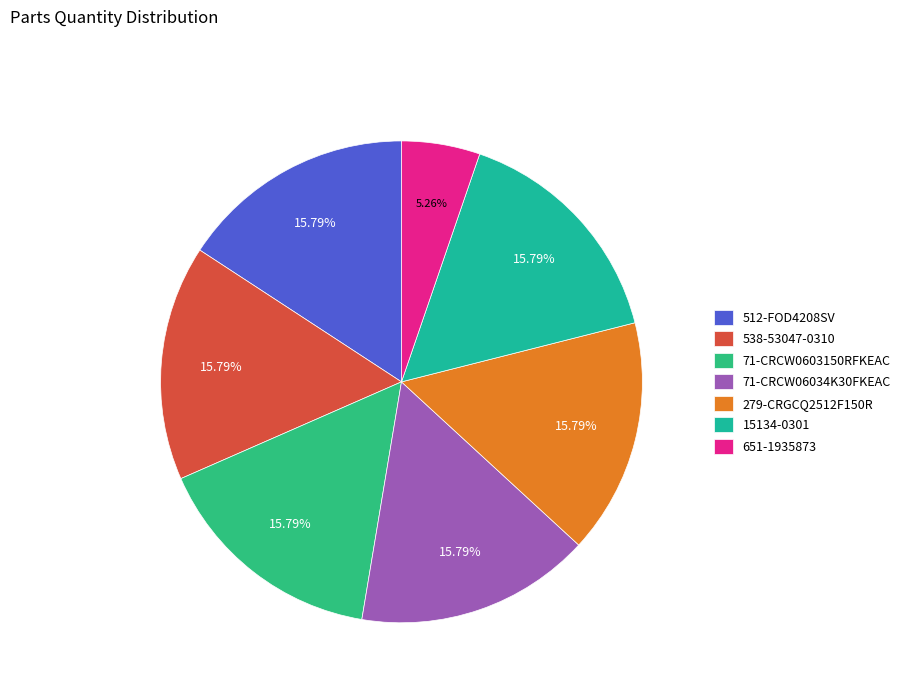

Between 538-53047-0310 and 71-CRCW06034K30FKEAC, which is larger?

538-53047-0310